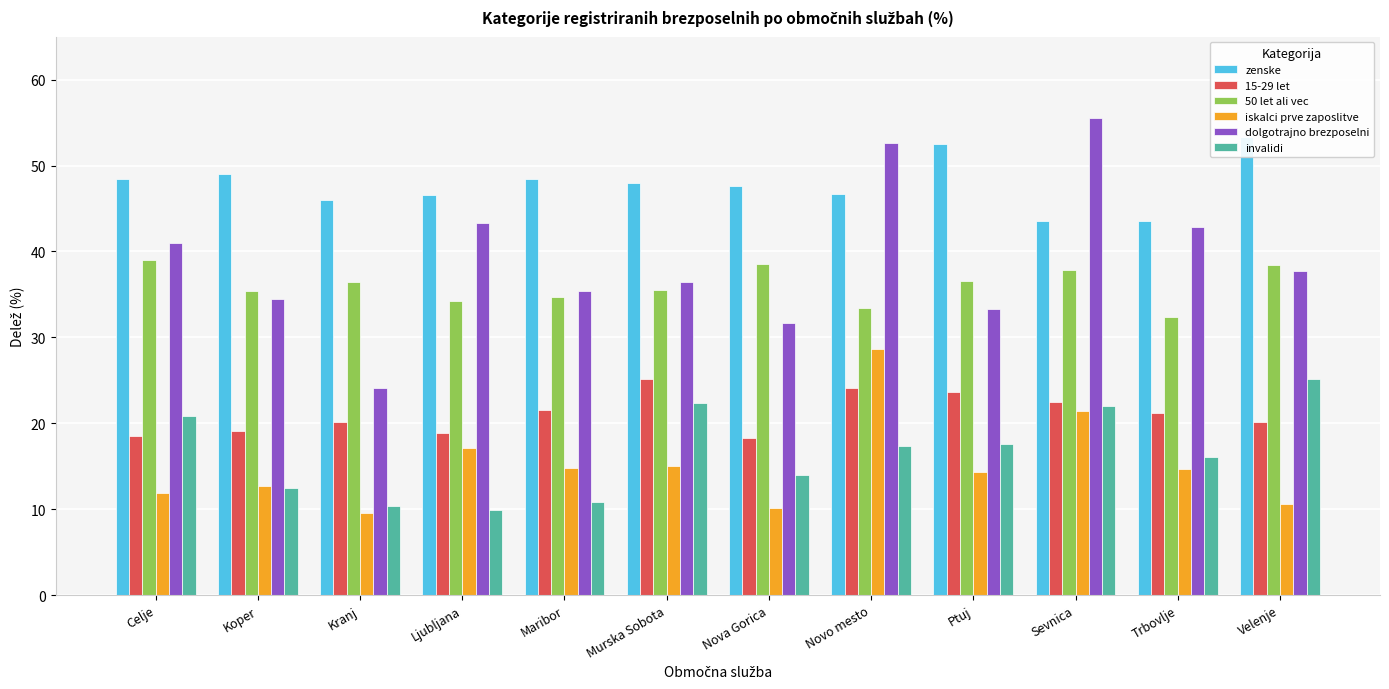

Which series has the widest spread of values?

dolgotrajno brezposelni